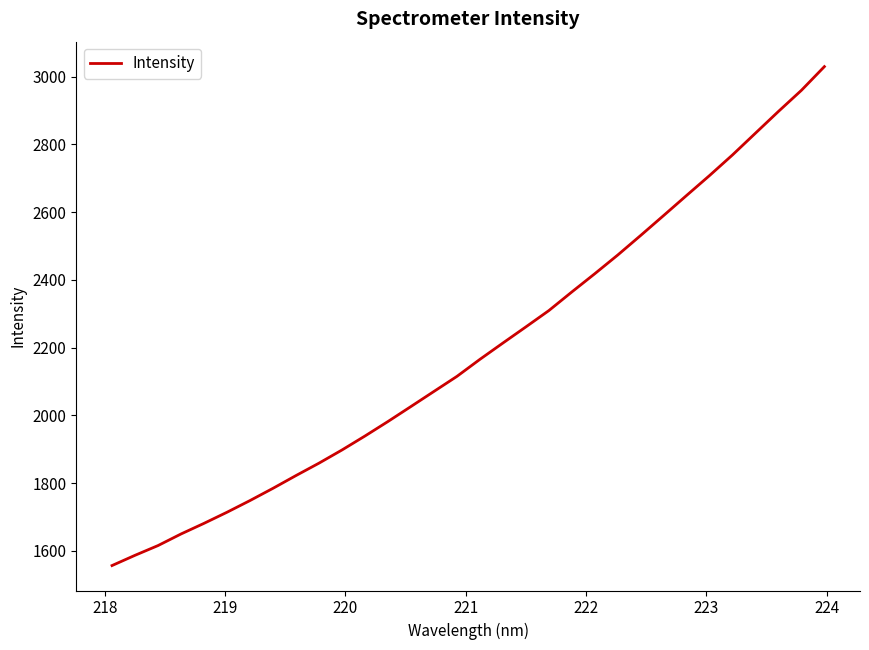

How many lines are shown in the chart?

1